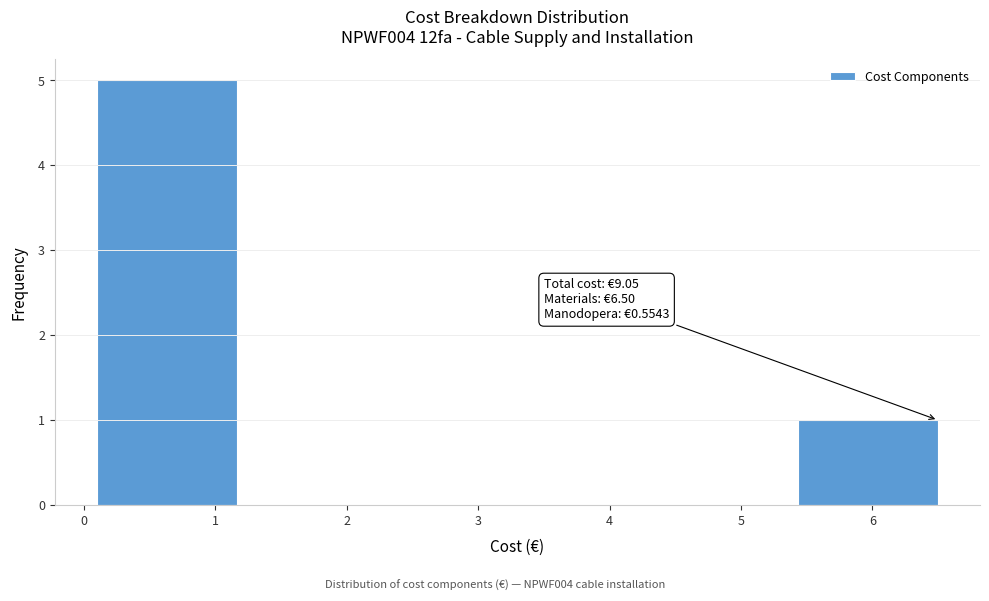

Which range on the x-axis has the tallest bar?

0.1 to 1.2